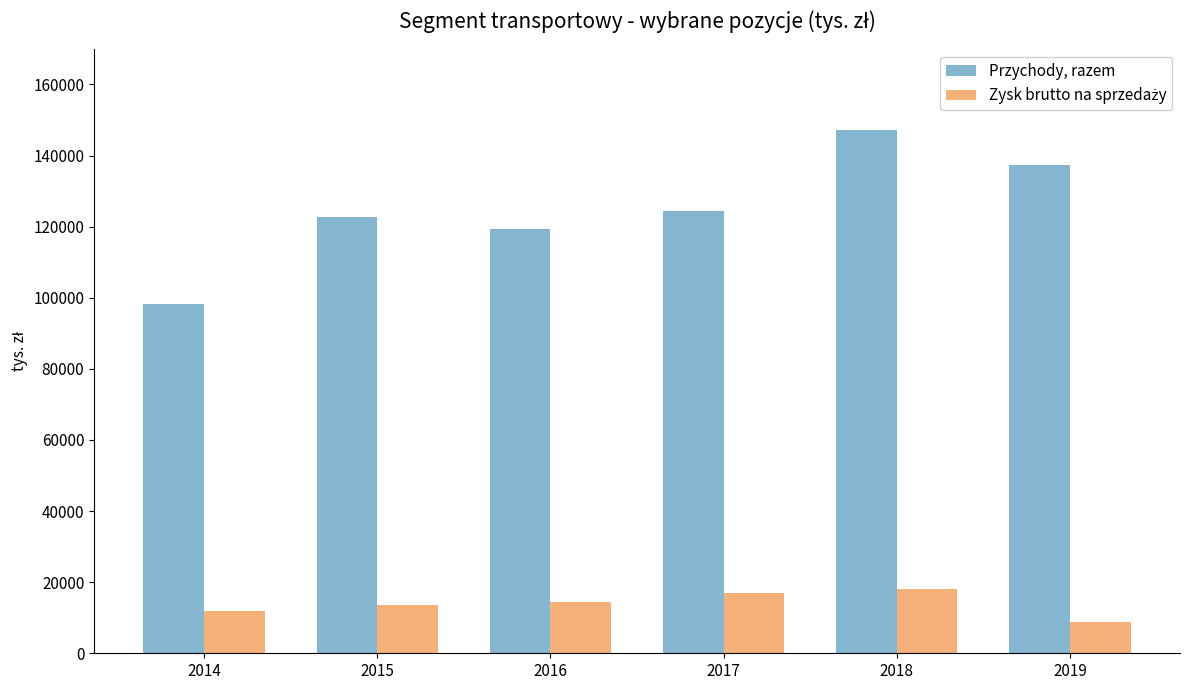

What is the minimum value shown in the chart?

8875